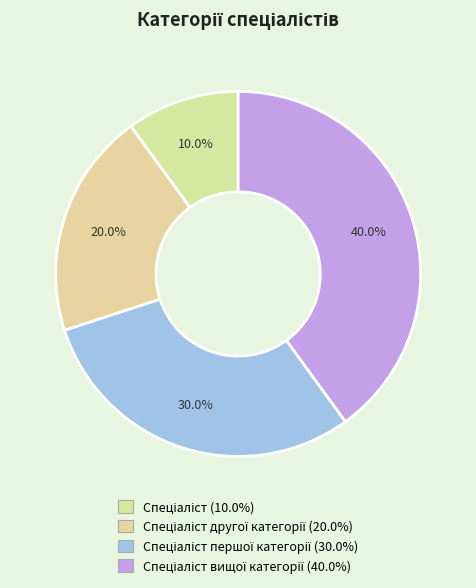

Which category has the smallest portion of the pie?

Спеціаліст